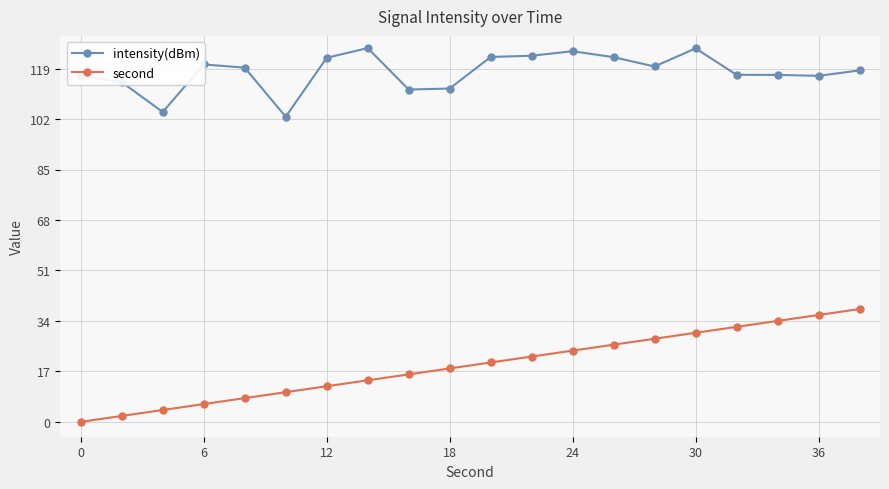

In intensity(dBm), how many points are lower than both neighbors (excluding endpoints)?

5